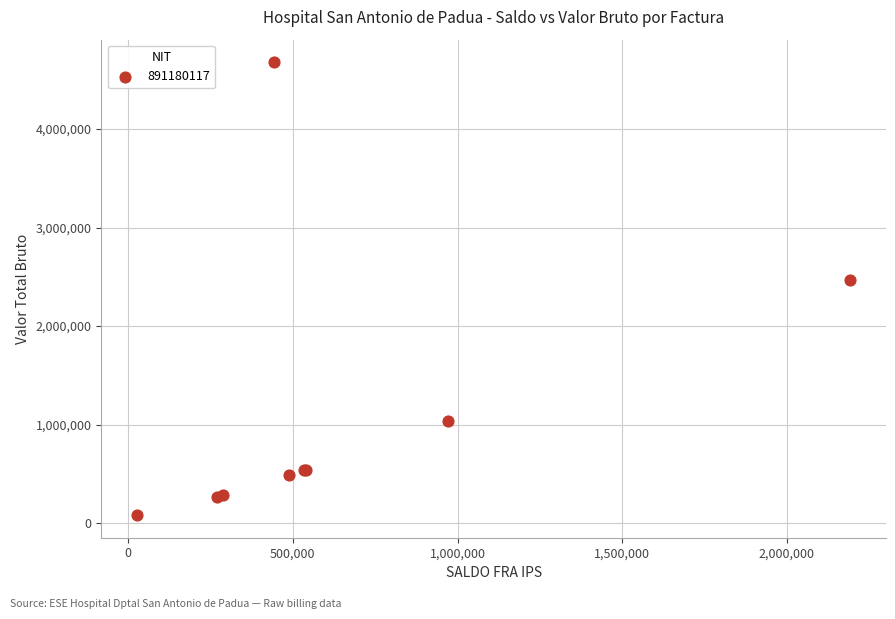

What Y value in the scatter plot is closest to 2379264?

2467387